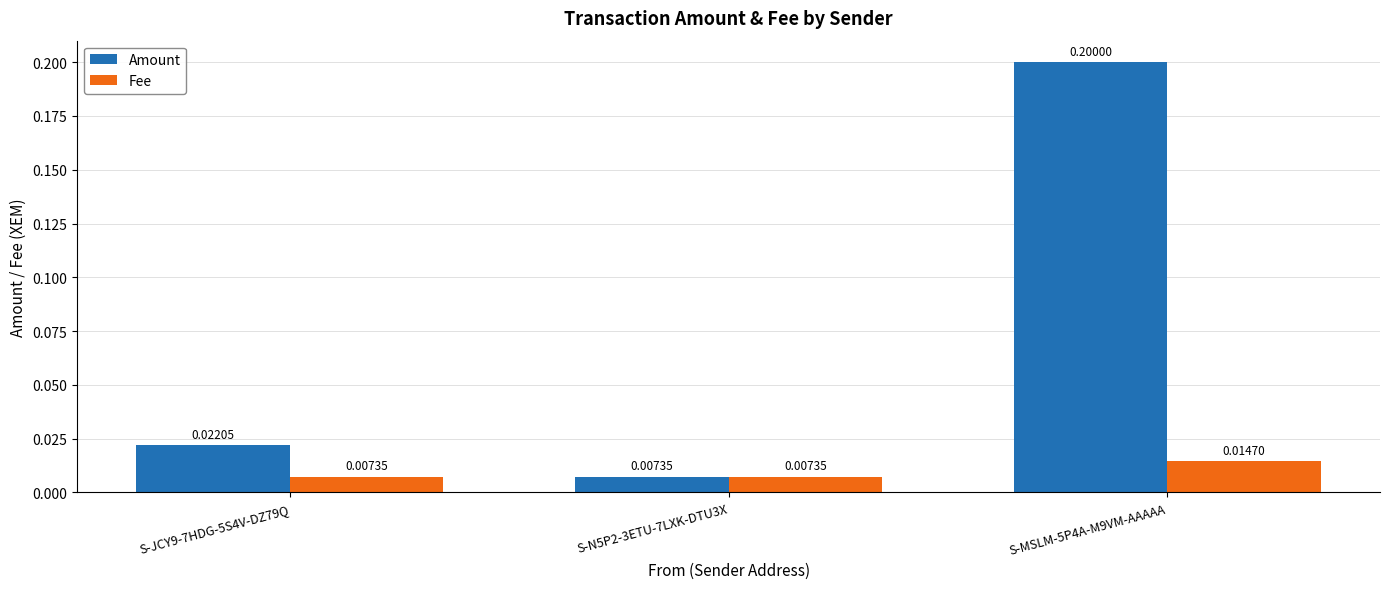

What is the label of the 1st bar from the right?

S-MSLM-5P4A-M9VM-AAAAA